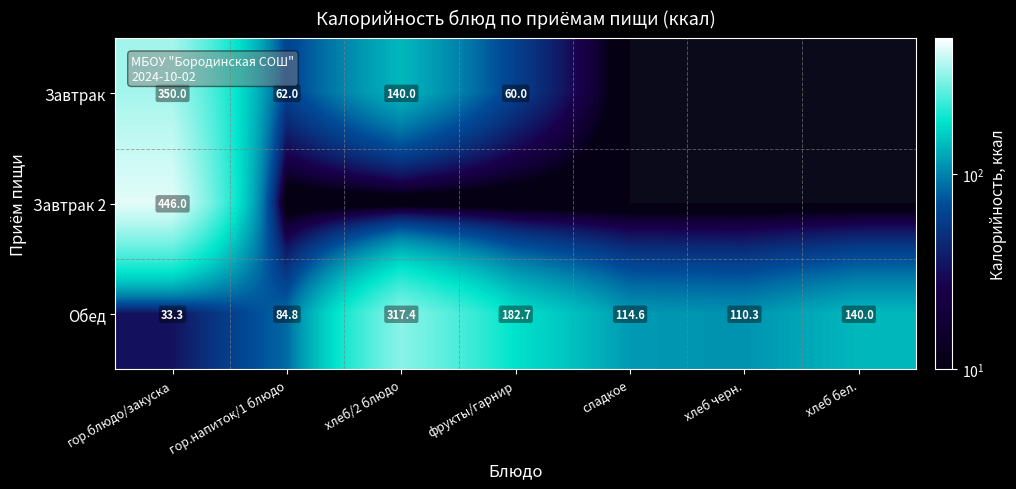

True or false: Обед has a value of 92.8 at фрукты/гарнир.

False